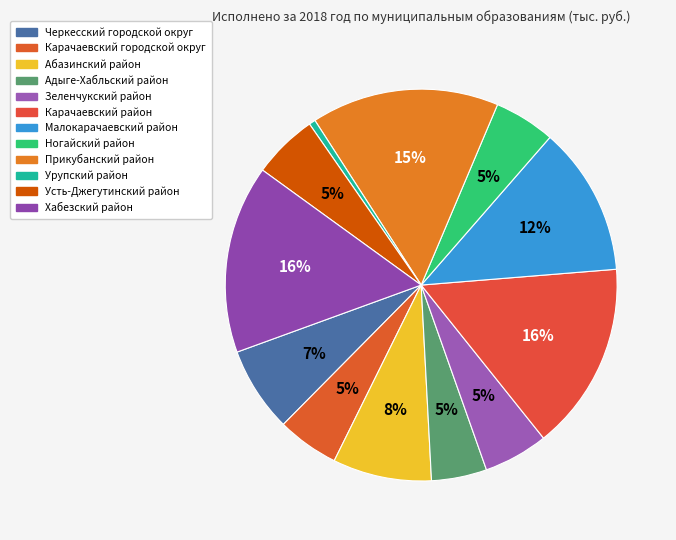

Count the number of slices in the pie.

12